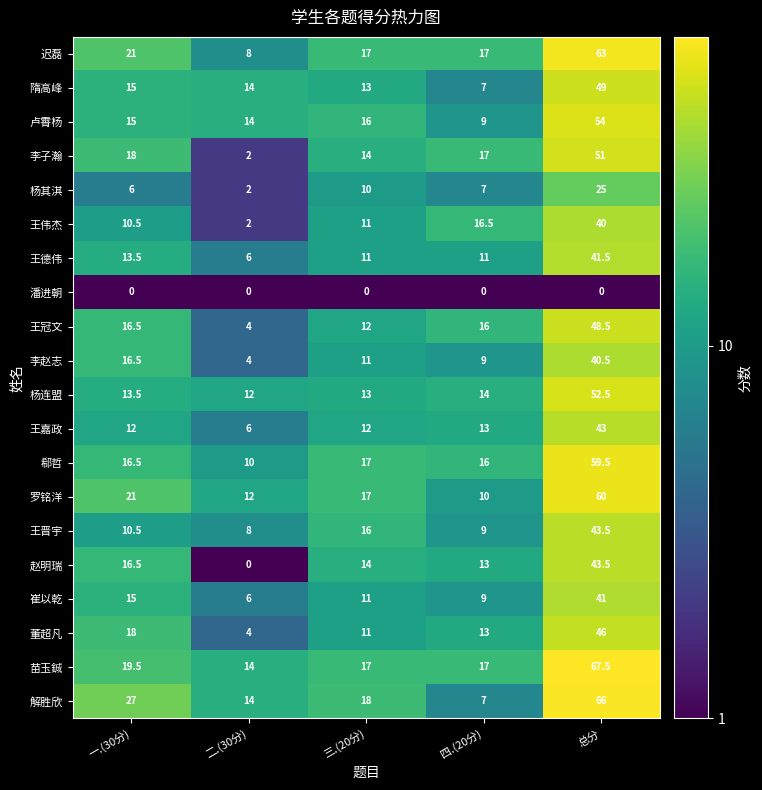

Is it true that 赵明瑞 equals 14.0 at 三.(20分)?

True